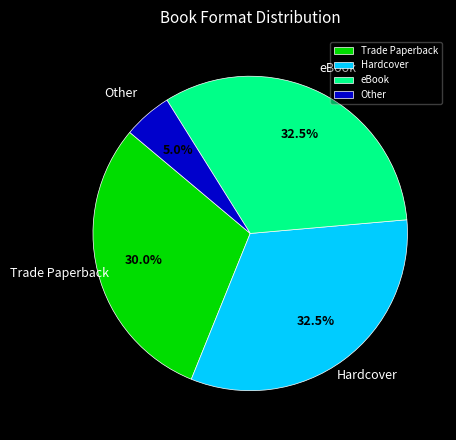

Do Hardcover and Trade Paperback together represent more than half of the pie?

Yes